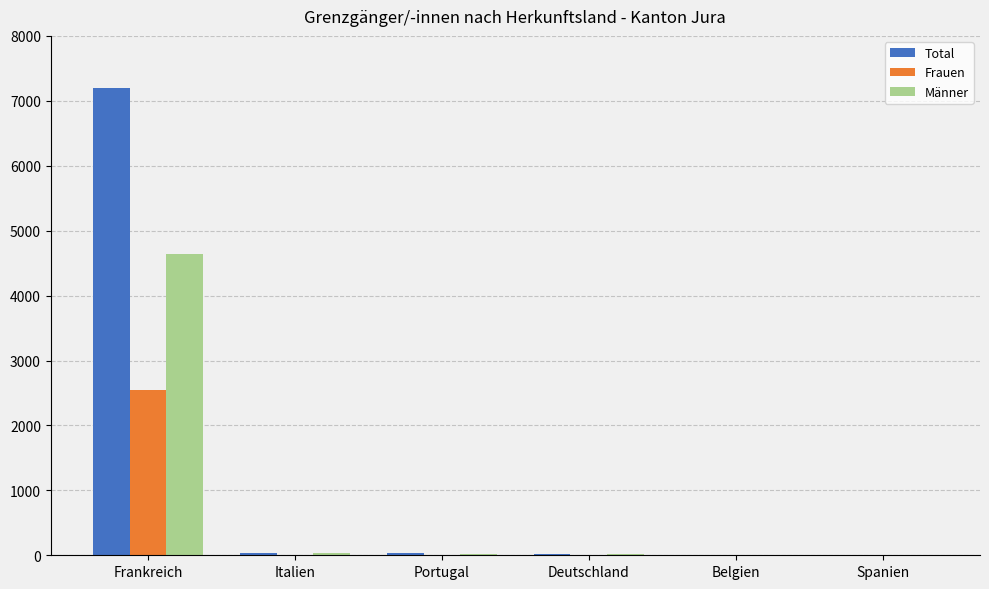

How many groups of bars are there?

6